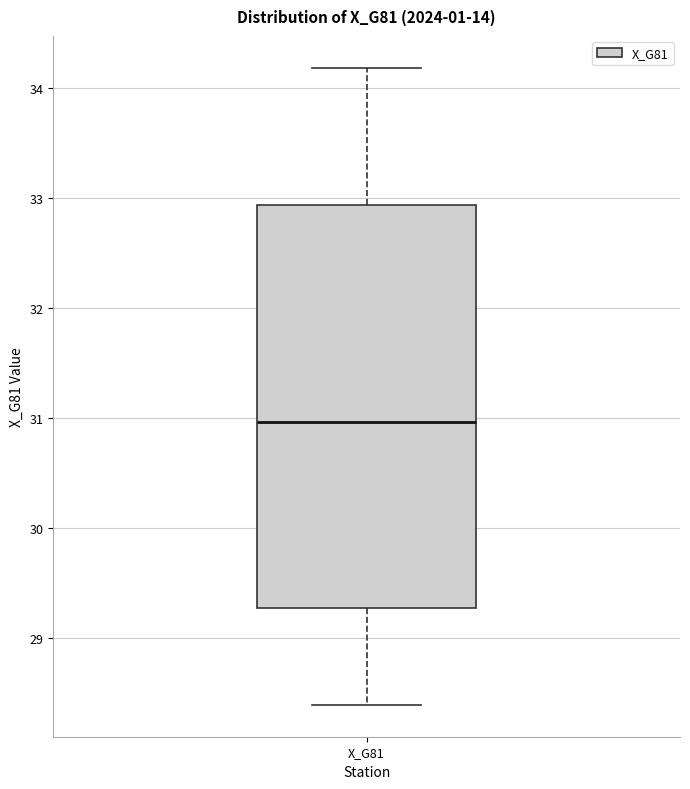

Transcribe this box plot: give where the median line is, the range the box spans, and where the two whiskers end, as read against the y-axis. The values are not printed on the chart, so give them approximately, as read against the axis.

median 31.0, box 29.3 to 32.9, whiskers 28.4 to 34.2